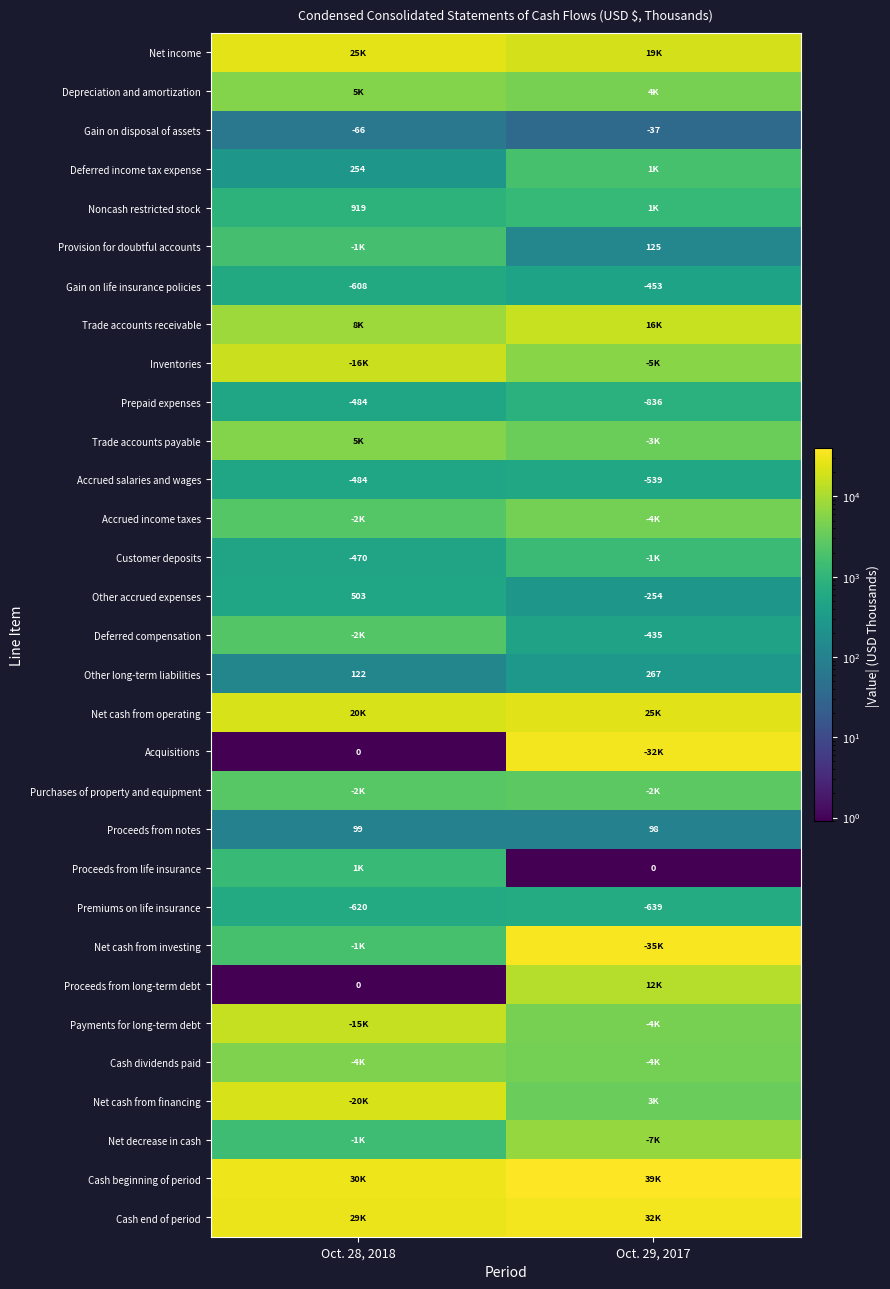

What is the difference between the Other accrued expenses values at Oct. 29, 2017 and Oct. 28, 2018?

757